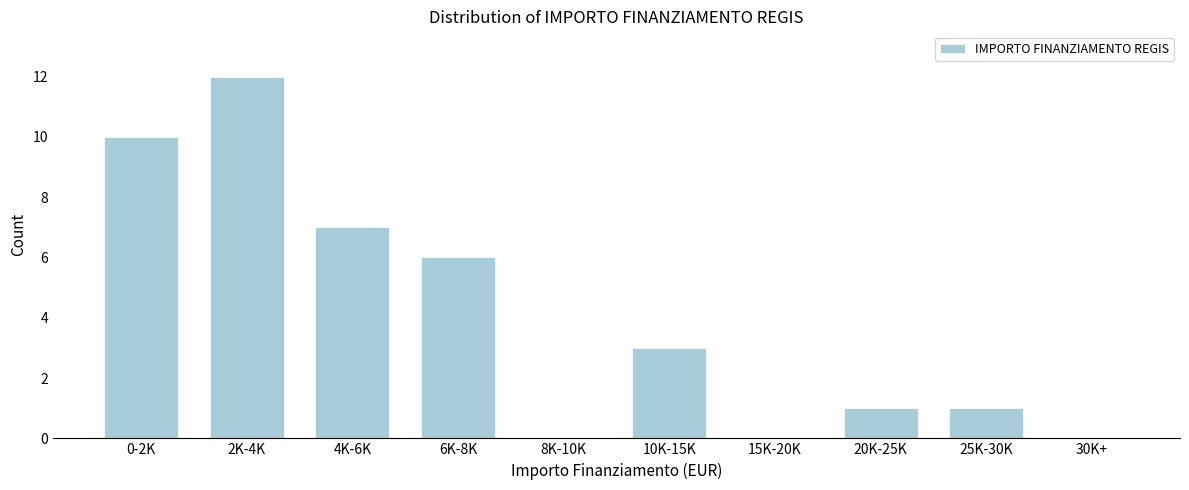

Reading left to right, list all the values displayed in this chart.

0-2K=10	2K-4K=12	4K-6K=7	6K-8K=6	8K-10K=0	10K-15K=3	15K-20K=0	20K-25K=1	25K-30K=1	30K+=0